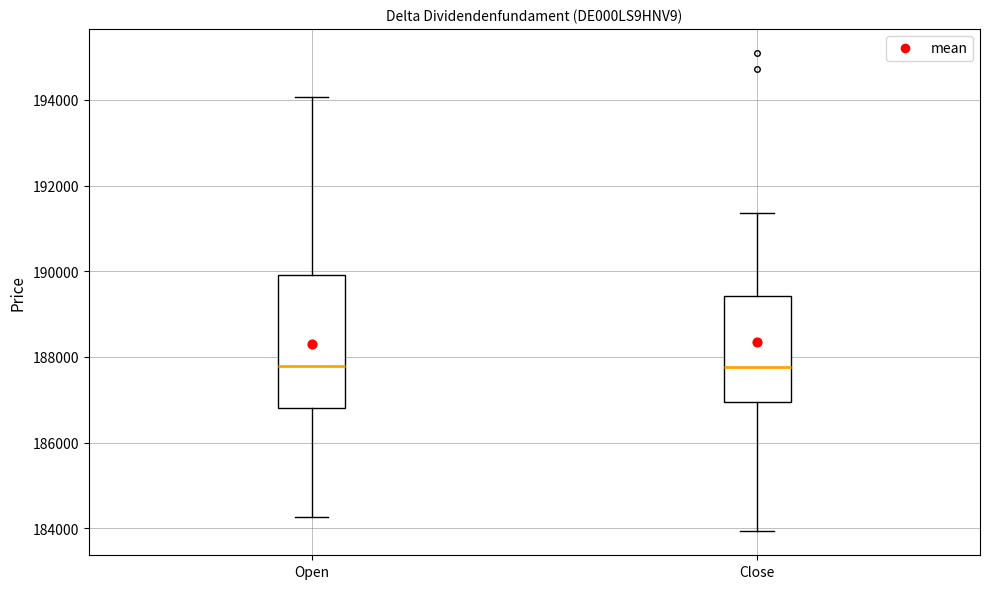

Comparing the boxes themselves (not the whiskers), which one is the tallest?

Open